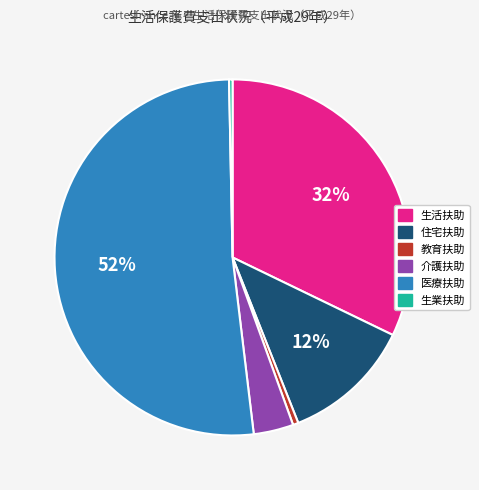

Count the number of slices in the pie.

6